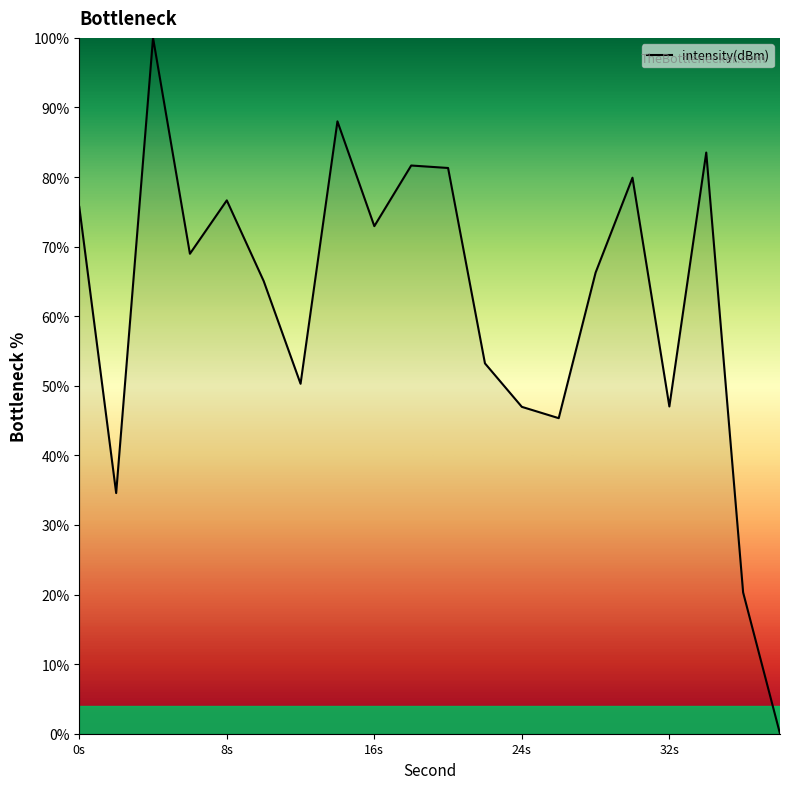

What is the difference between the maximum and minimum values?

100.0